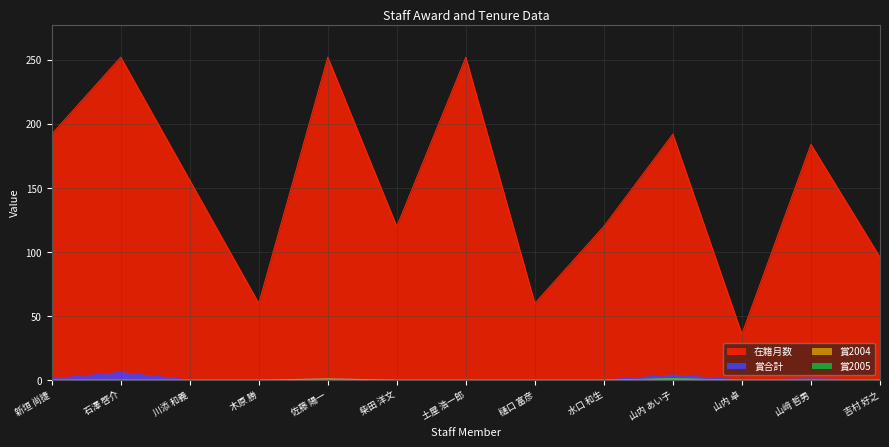

Which series has the largest range (max minus min)?

在籍月数